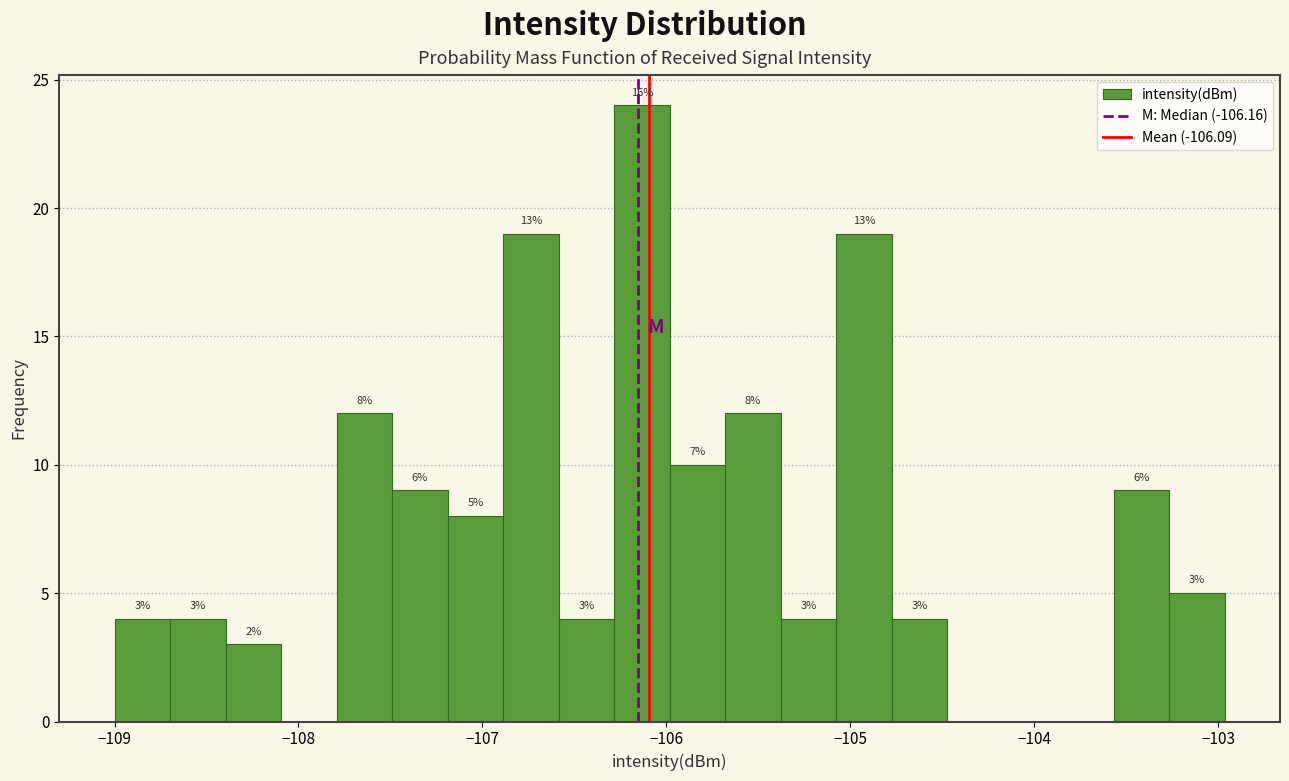

Read against the x-axis, roughly where is the centre of the tallest bar?

-106.1